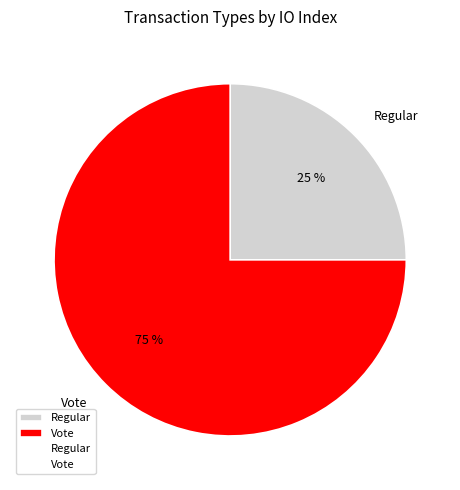

To the nearest percent, what is the combined percentage of Regular and Vote?

100%